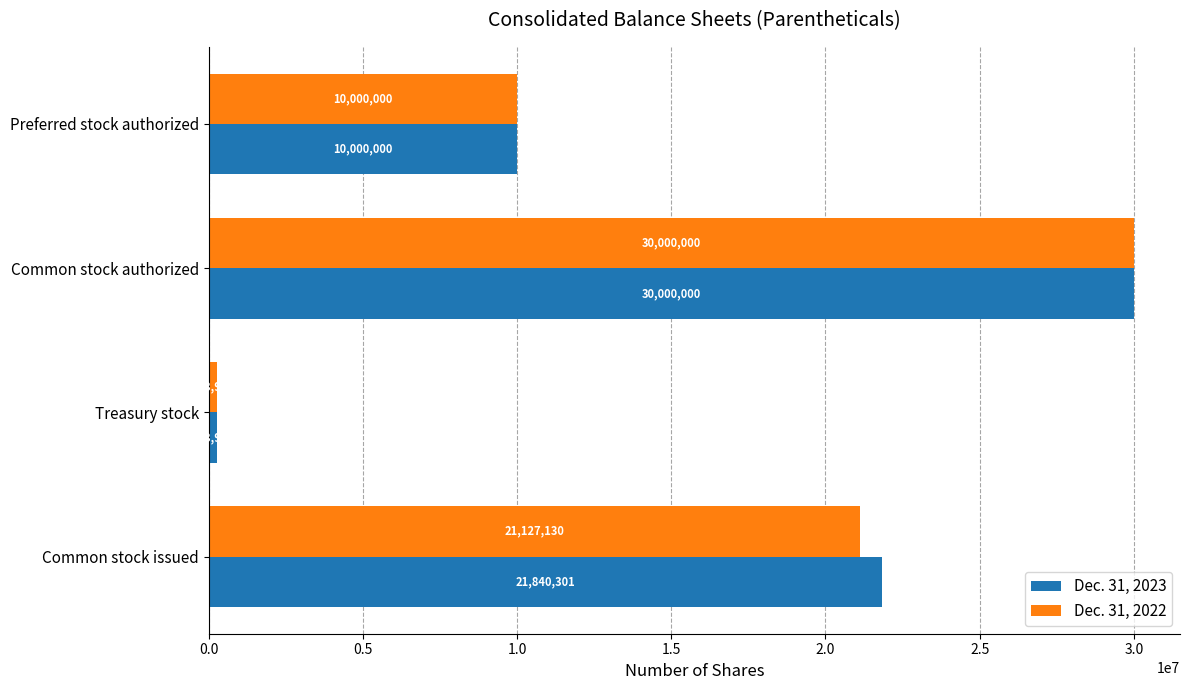

How many Dec. 31, 2022 values are between 10000000 and 30000000?

3